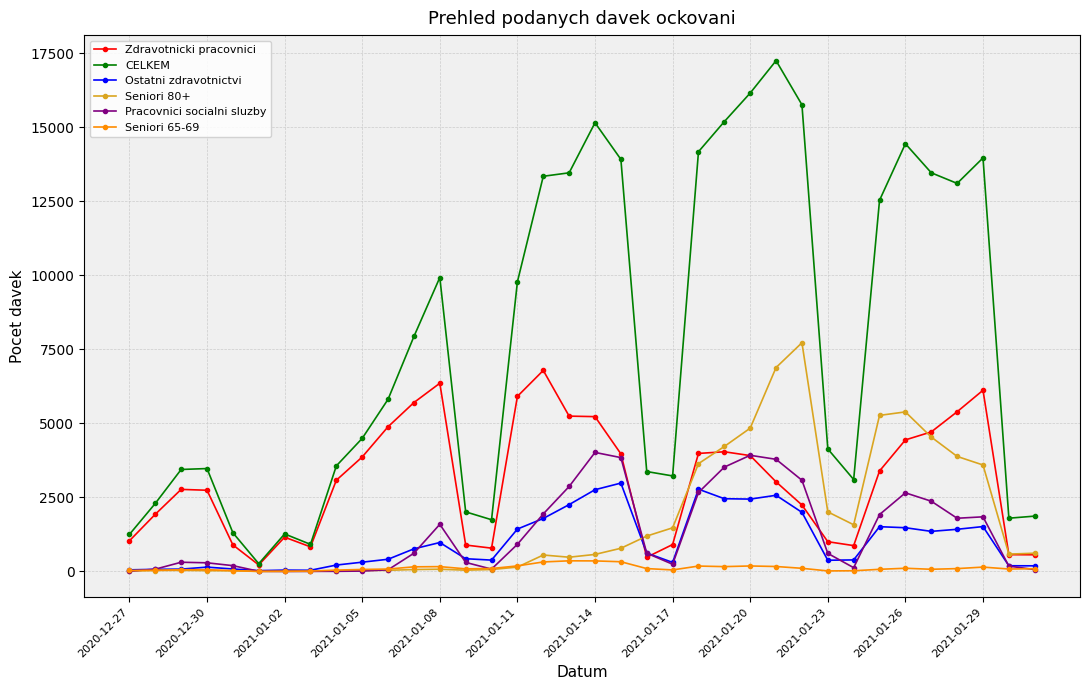

In Seniori 80+, how many points are lower than both neighbors (excluding endpoints)?

6